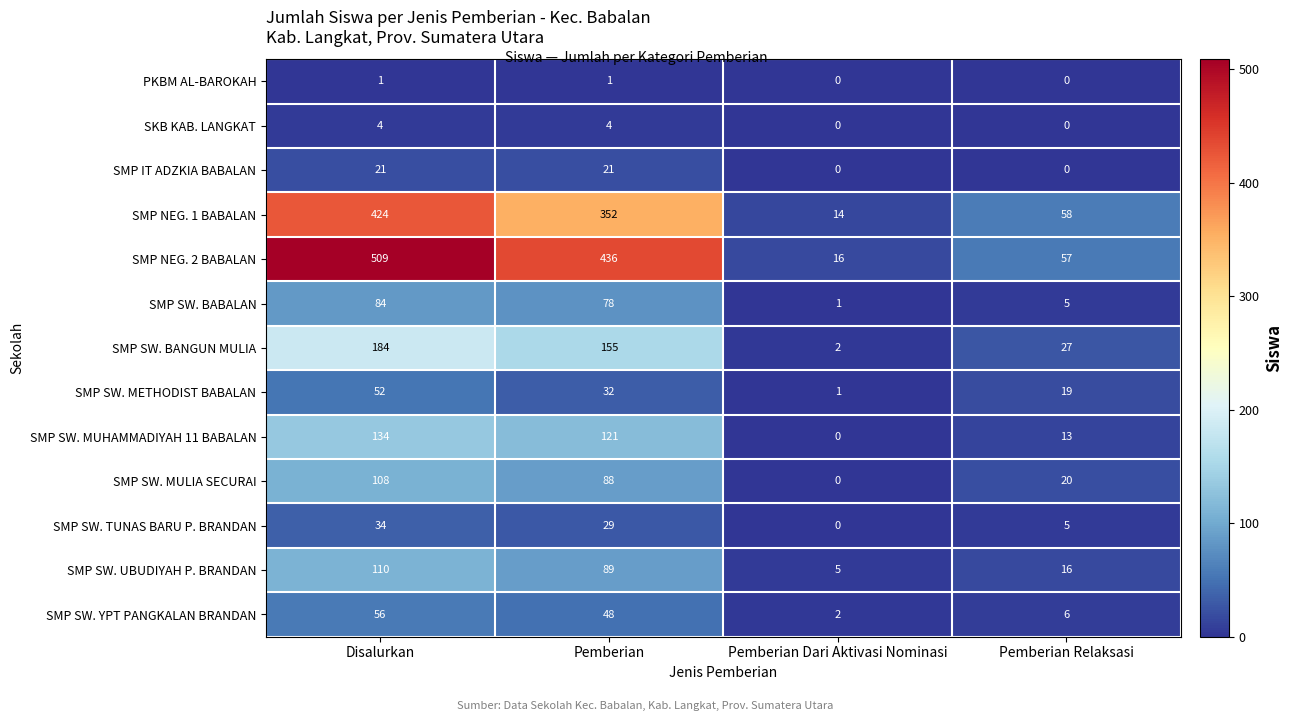

At how many categories does at least one series exceed 10?

4